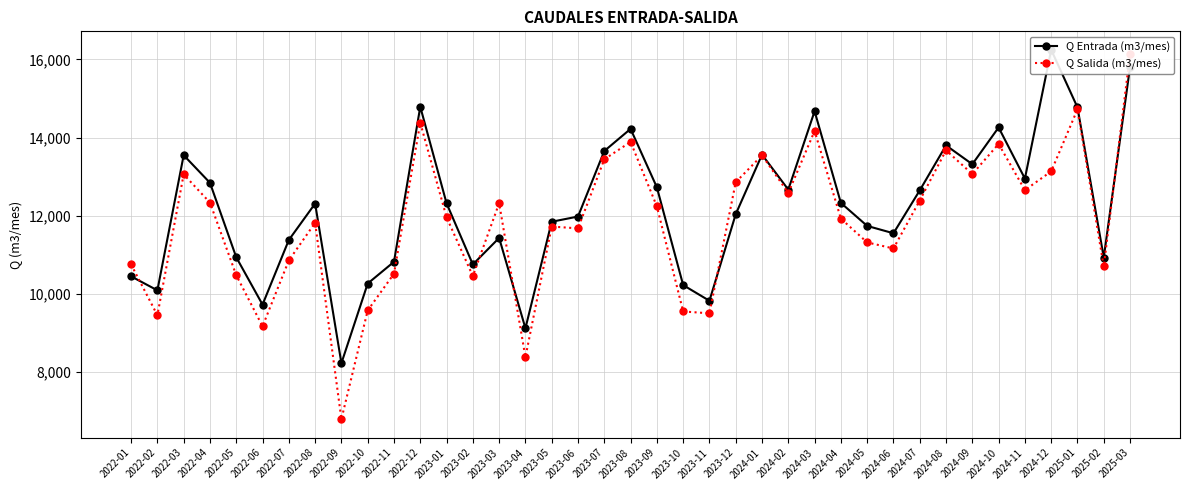

At how many categories does at least one series exceed 14340?

5